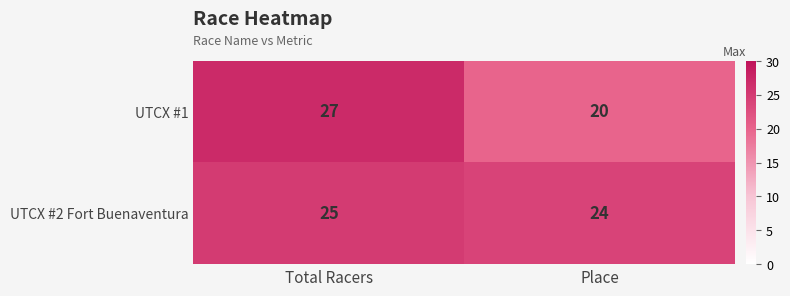

Reading left to right, transcribe all the data shown in this chart.

UTCX #1: Total Racers=27	Place=20
UTCX #2 Fort Buenaventura: Total Racers=25	Place=24